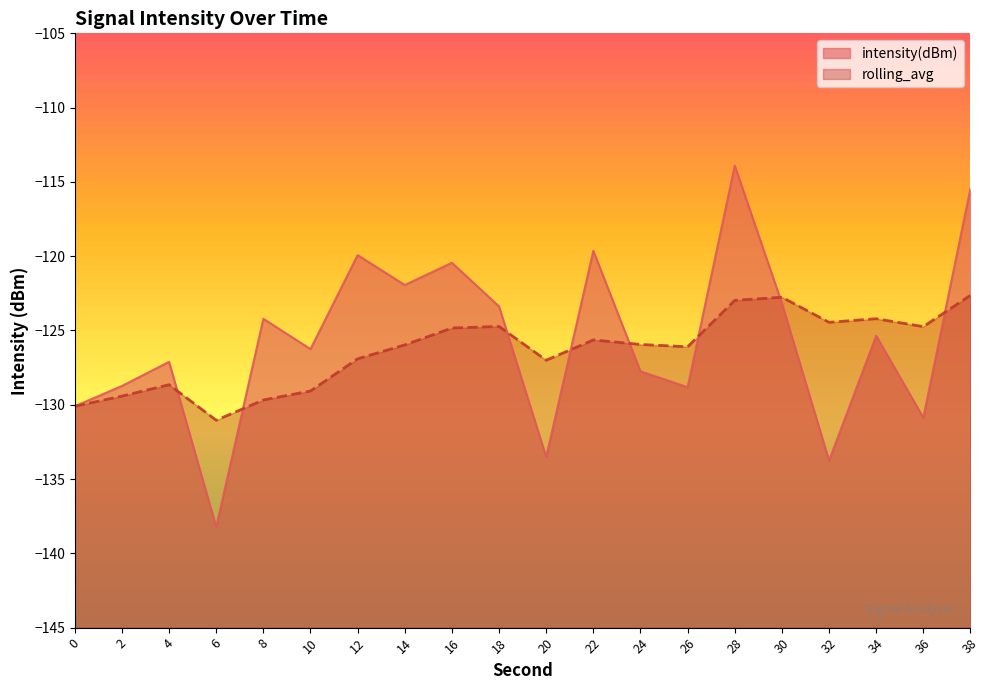

True or false: rolling_avg has a value of -129.7 at 8.

True